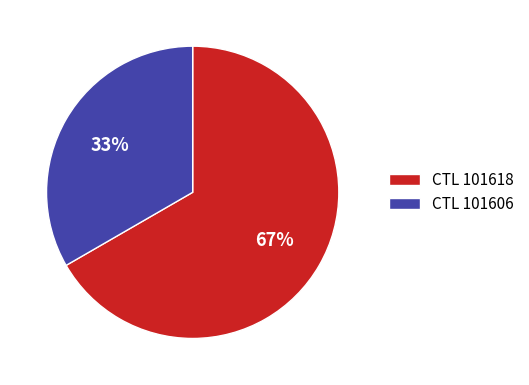

What is the smallest slice in the pie chart?

CTL 101606